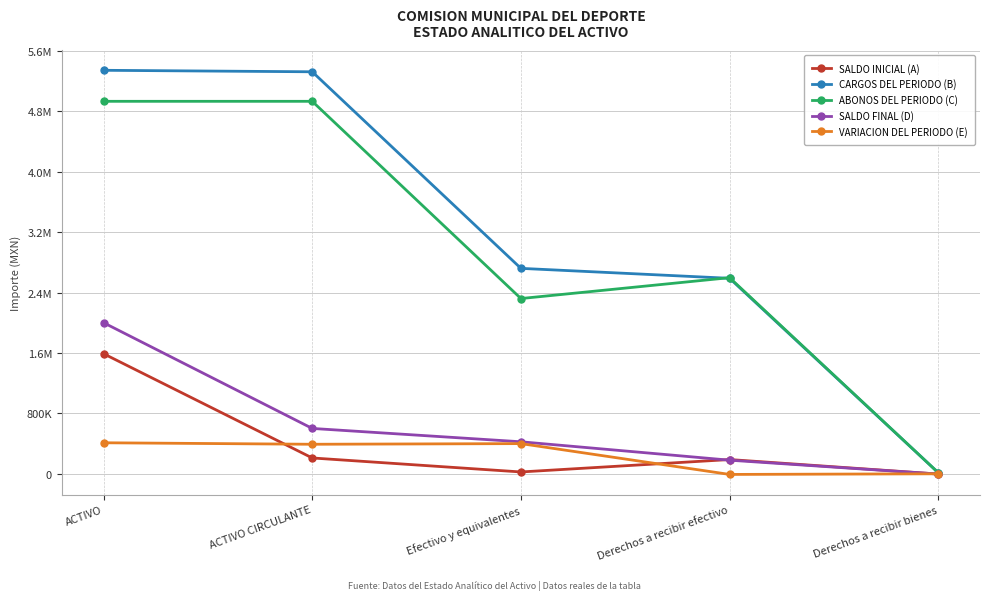

What is the total value across all series at Derechos a recibir efectivo?

5546334.0